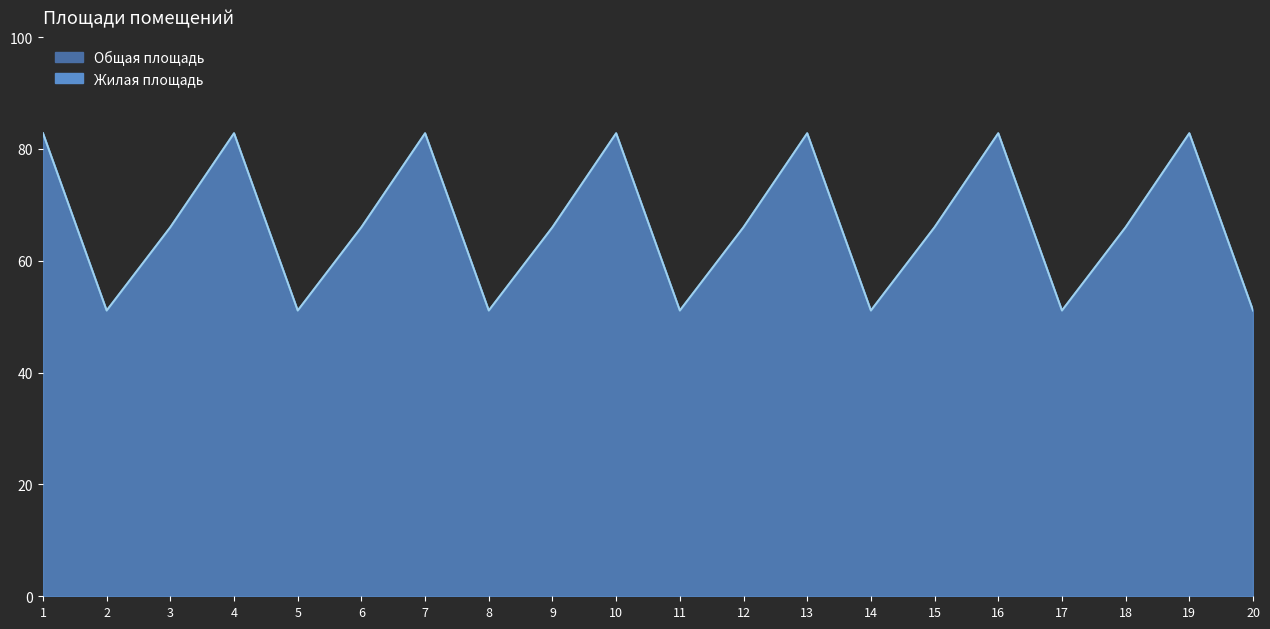

Rank the categories by Общая площадь value from highest to lowest.

1, 4, 7, 10, 13, 16, 19, 3, 6, 9, 12, 15, 18, 2, 5, 8, 11, 14, 17, 20